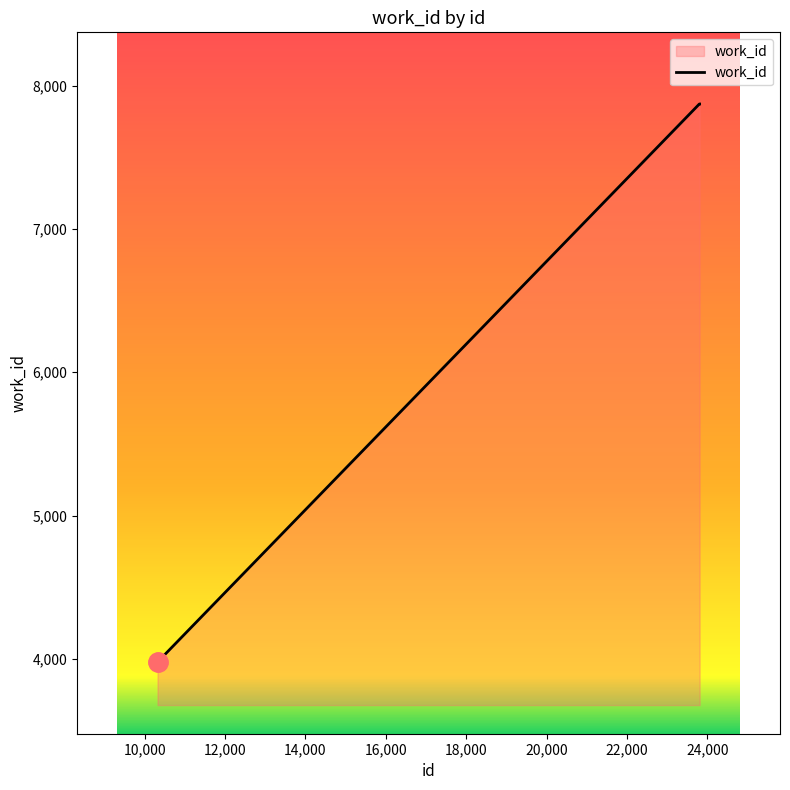

Reading left to right, list all the values displayed in this chart.

3978	7872	7872	7872	7872